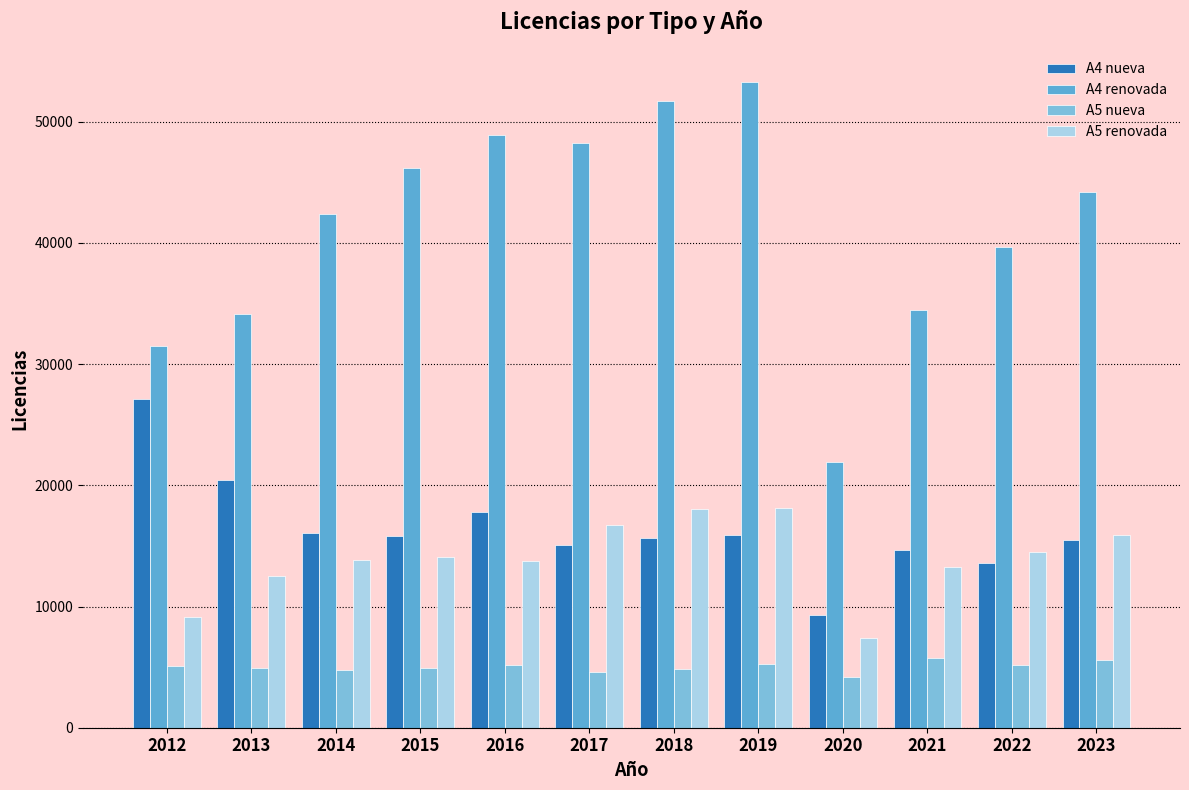

Which series has the widest spread of values?

A4 renovada